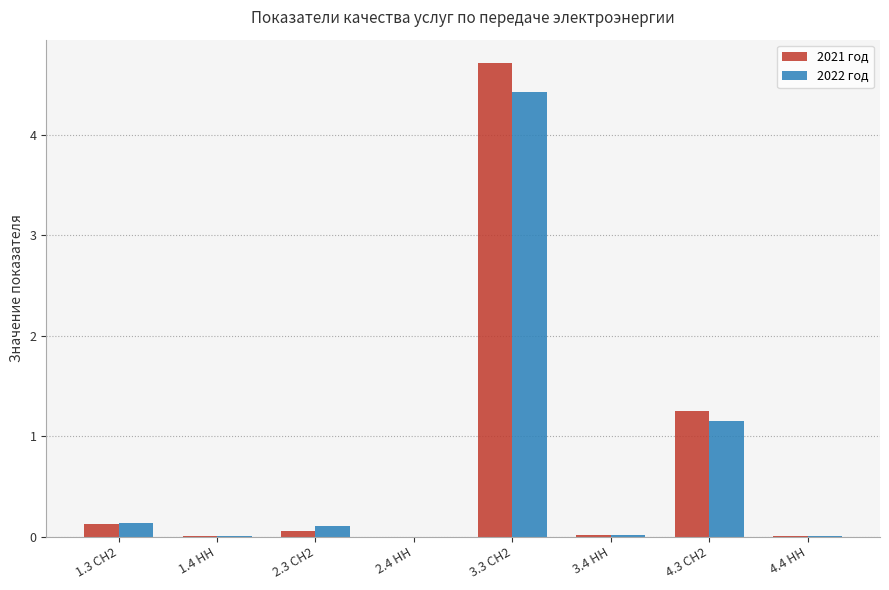

At which label is 2022 год closest to 2?

4.3 СН2